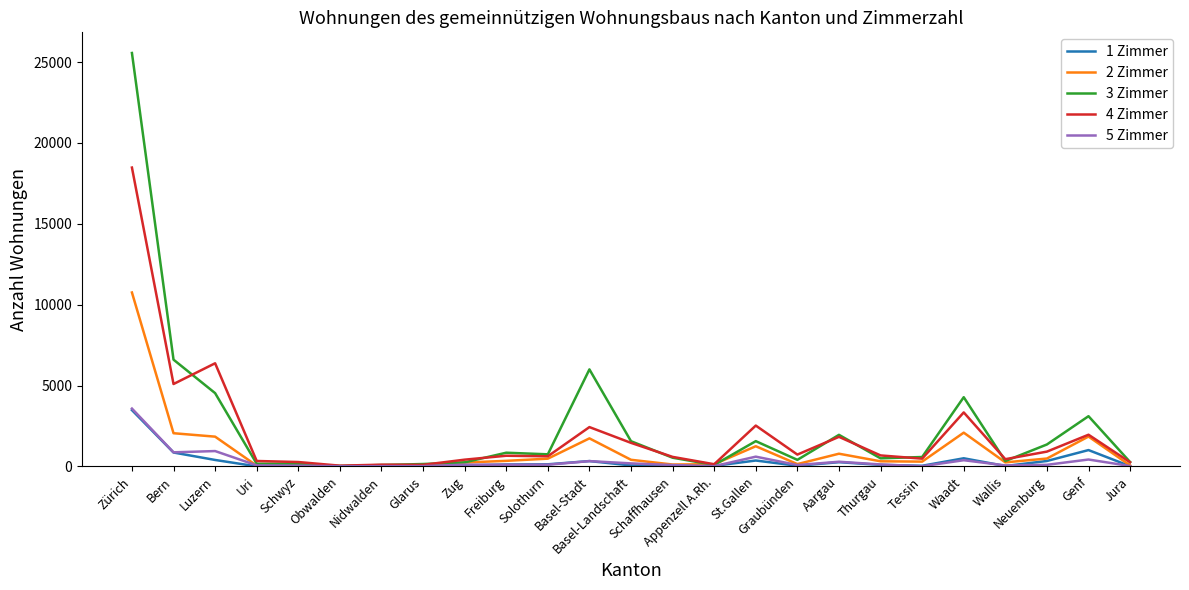

What is the difference between the 3 Zimmer values at Basel-Stadt and Glarus?

5851